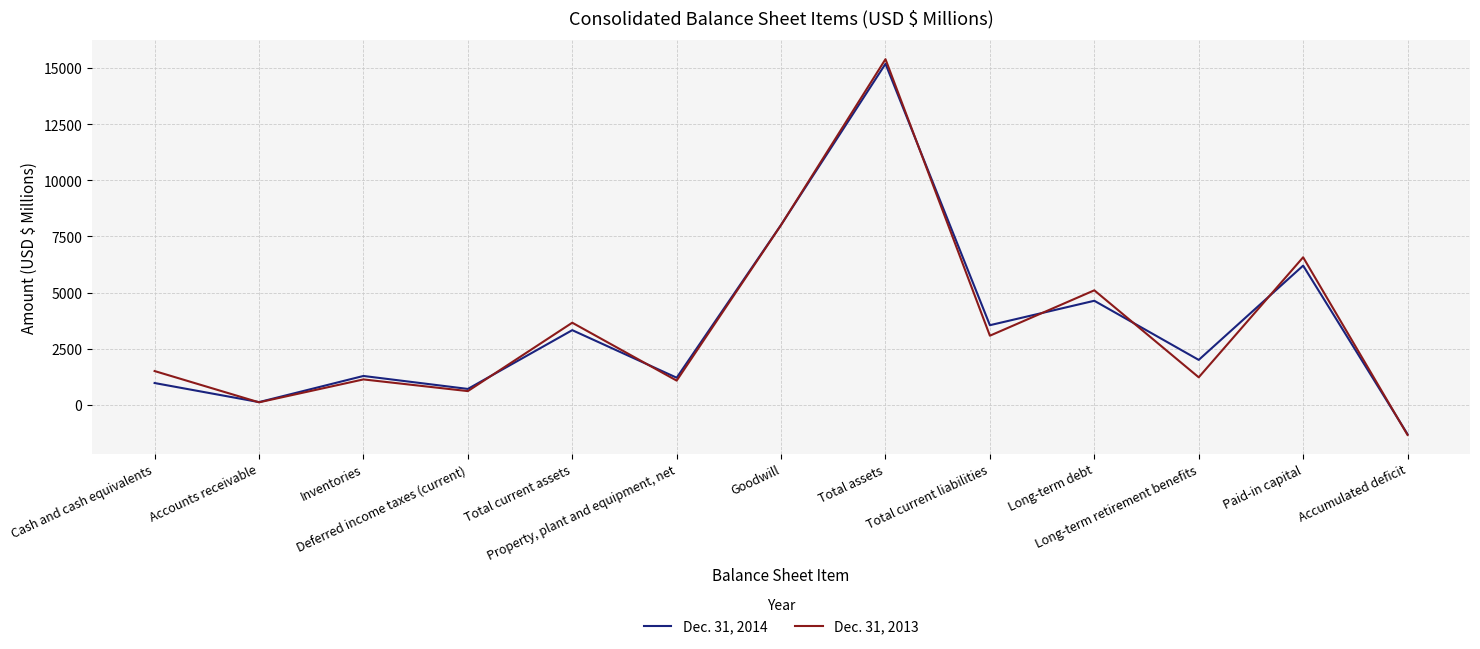

At which label is Dec. 31, 2013 closest to 7027?

Paid-in capital